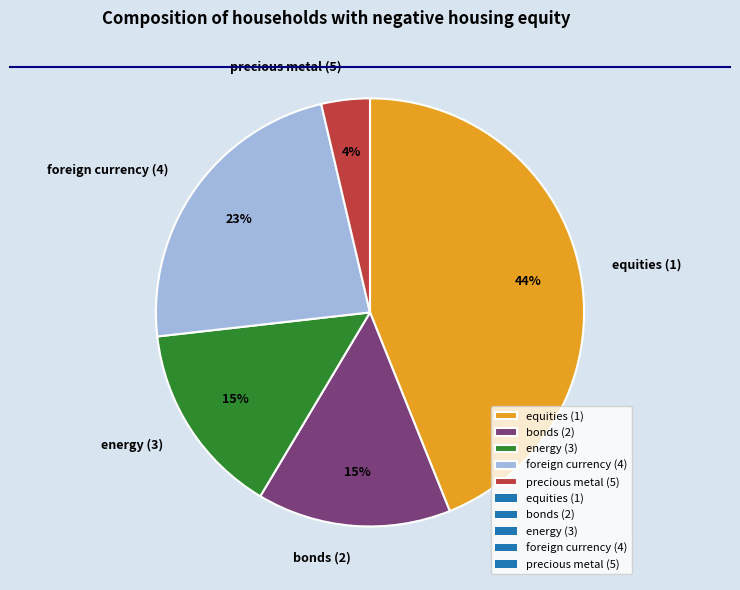

What is the largest slice in the pie chart?

equities (1)